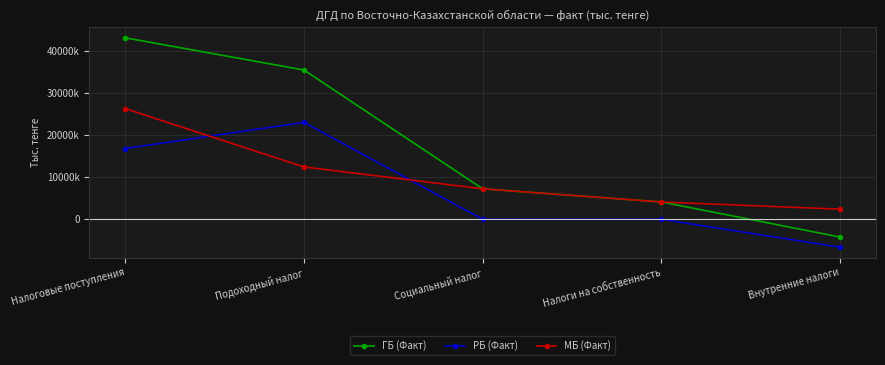

What are all the series names shown in the legend?

ГБ (Факт), РБ (Факт), МБ (Факт)